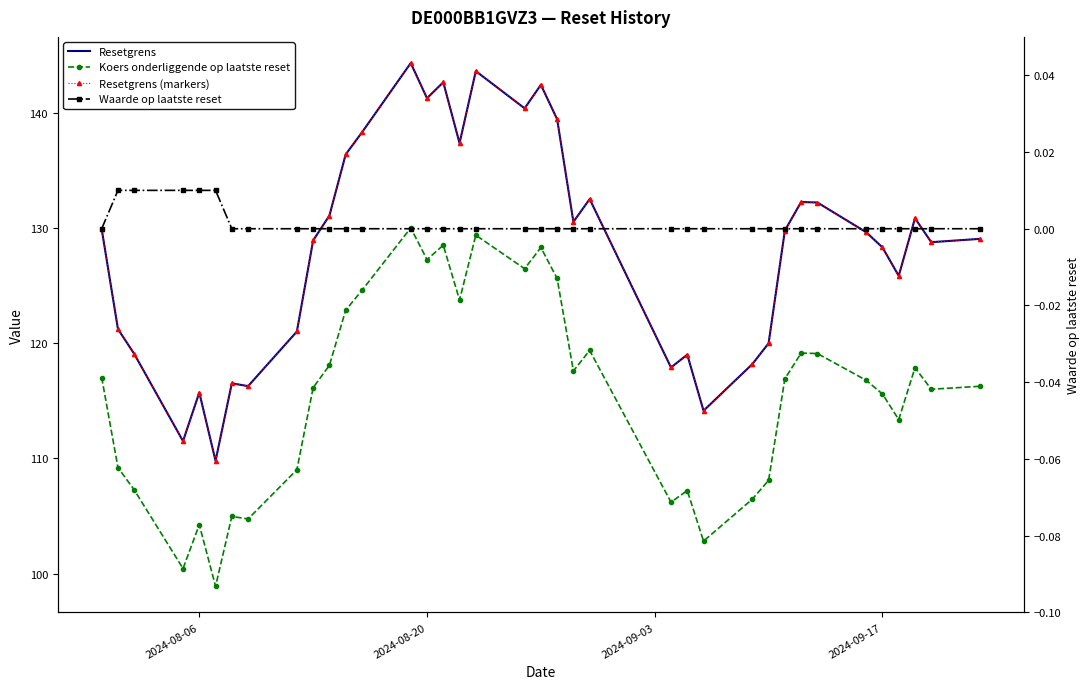

What is the average value of the Resetgrens series?

128.3